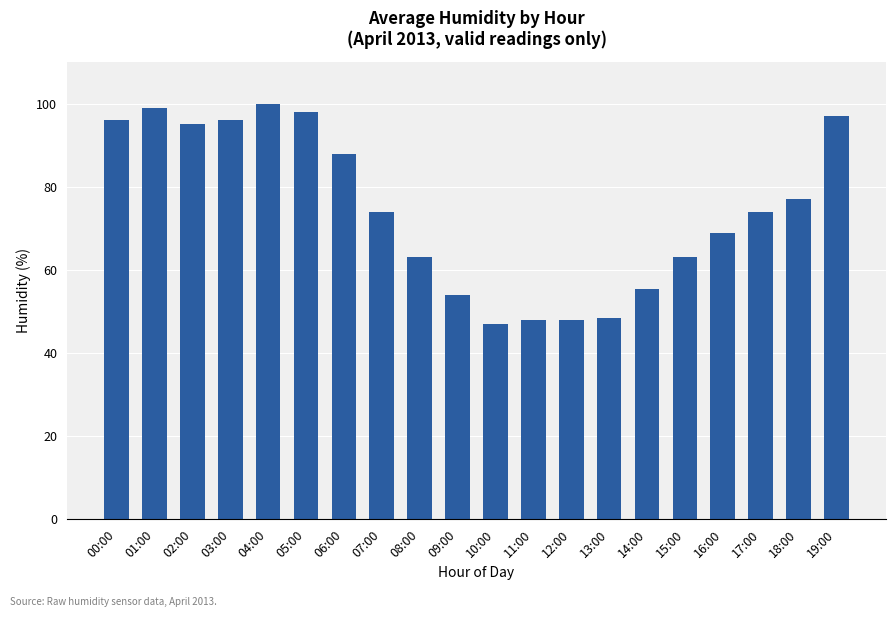

What is the average value?

74.5